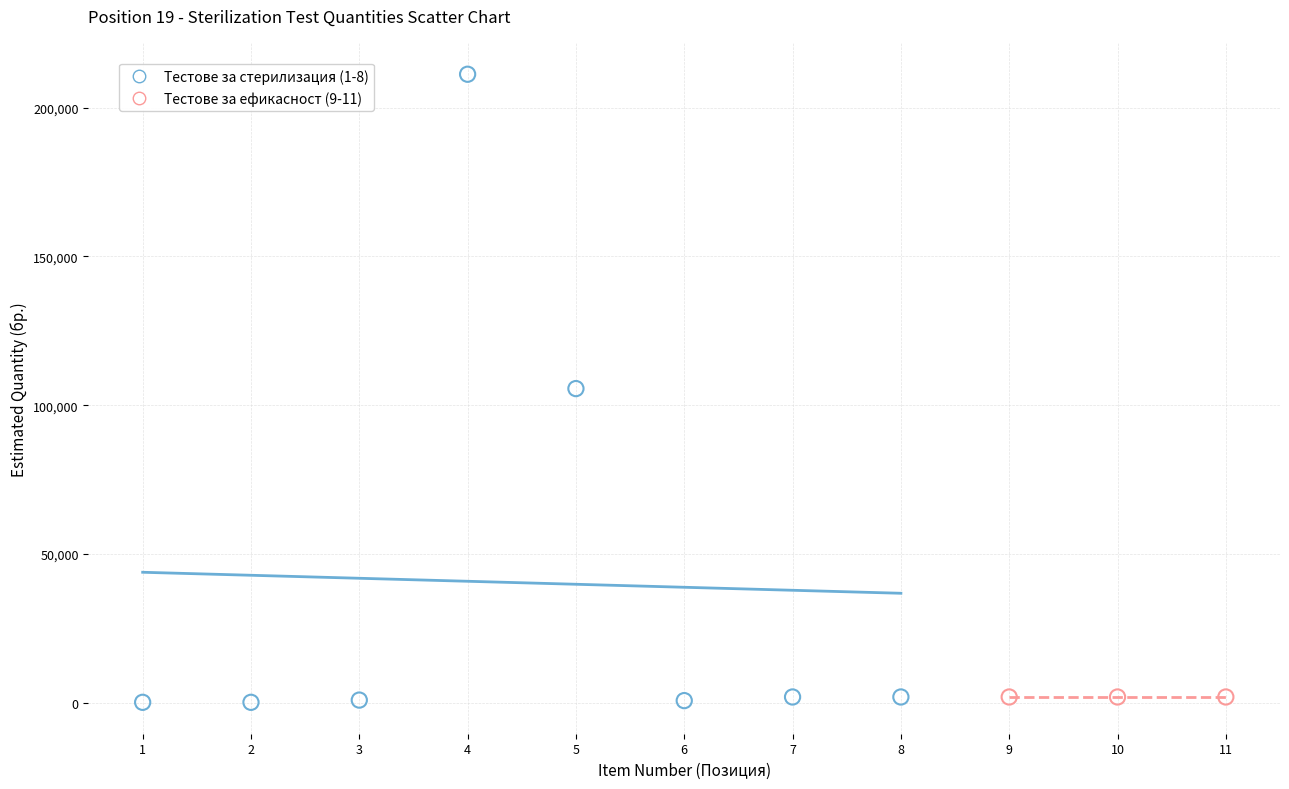

Which series contains the highest Y value?

Тестове за стерилизация (1-8)